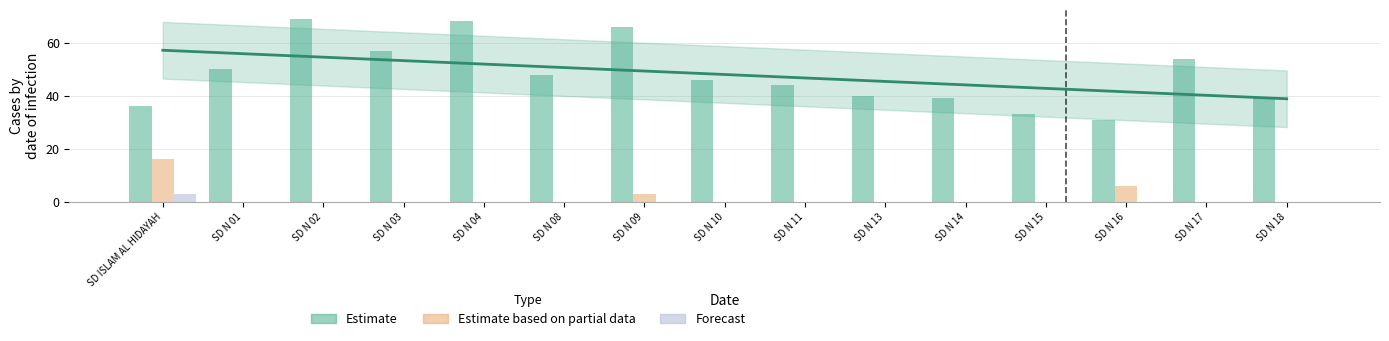

Reading left to right, extract all data points from this chart.

Pemberian: 36	50	69	57	68	48	66	46	44	40	39	33	31	54	39
Pemberian Dari Aktivasi Nominasi: 16	0	0	0	0	0	3	0	0	0	0	0	6	0	0
Pemberian Relaksasi: 3	0	0	0	0	0	0	0	0	0	0	0	0	0	0